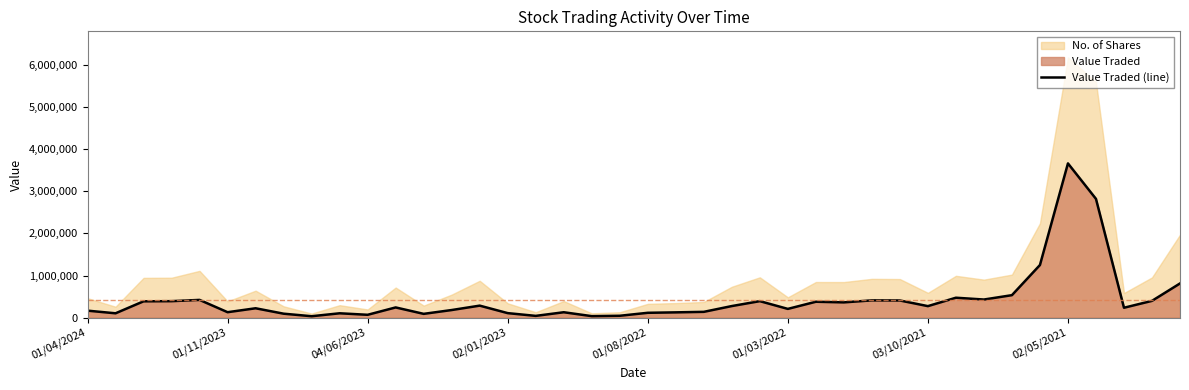

How many interior local peaks (higher than both neighbors) does the data have?

11